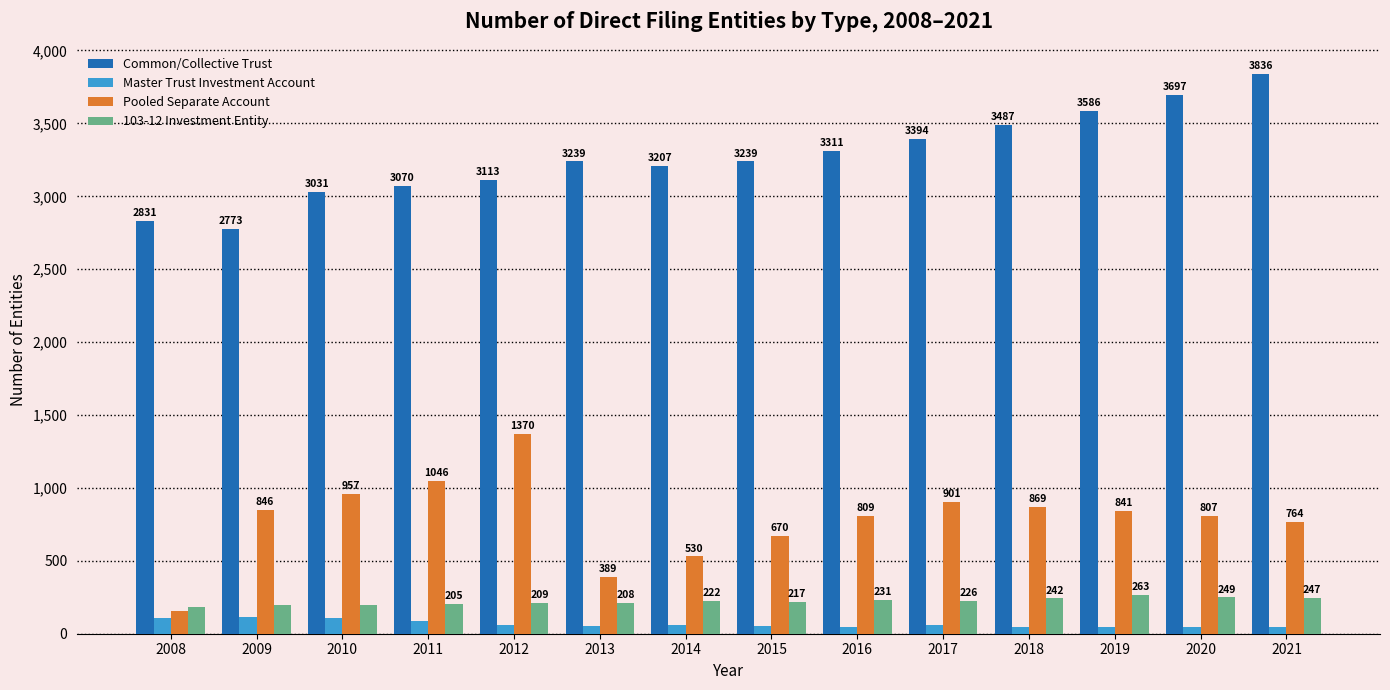

What is the greatest value displayed?

3836